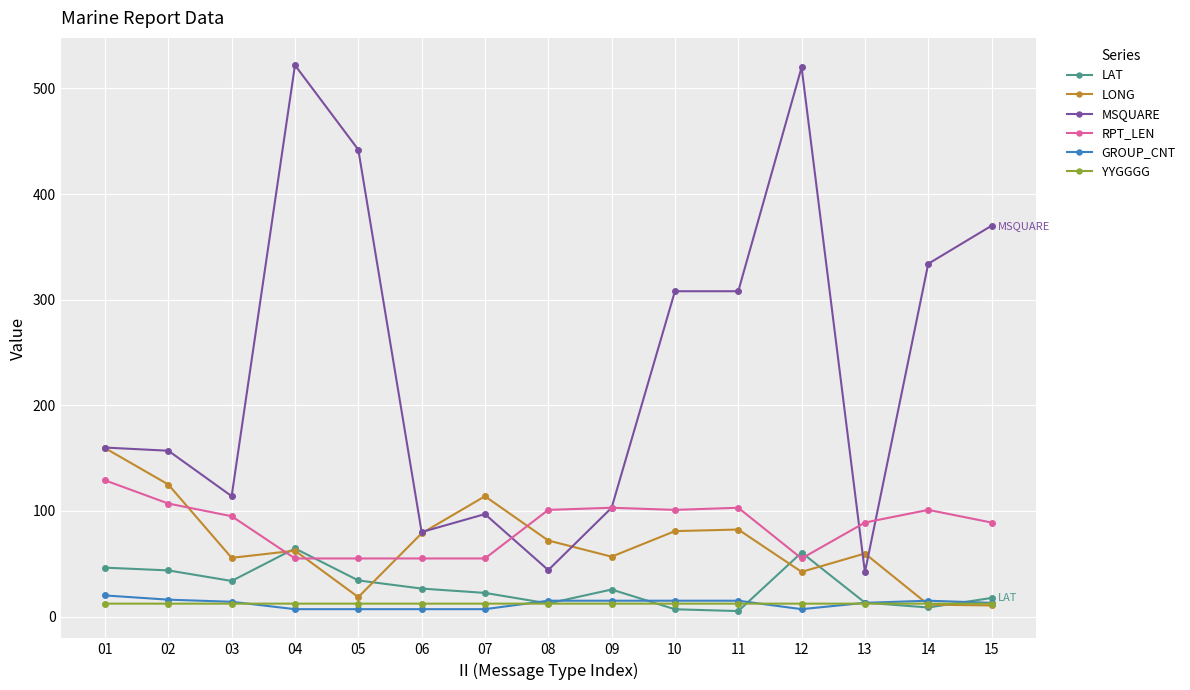

What is the average value of the MSQUARE series?

240.1